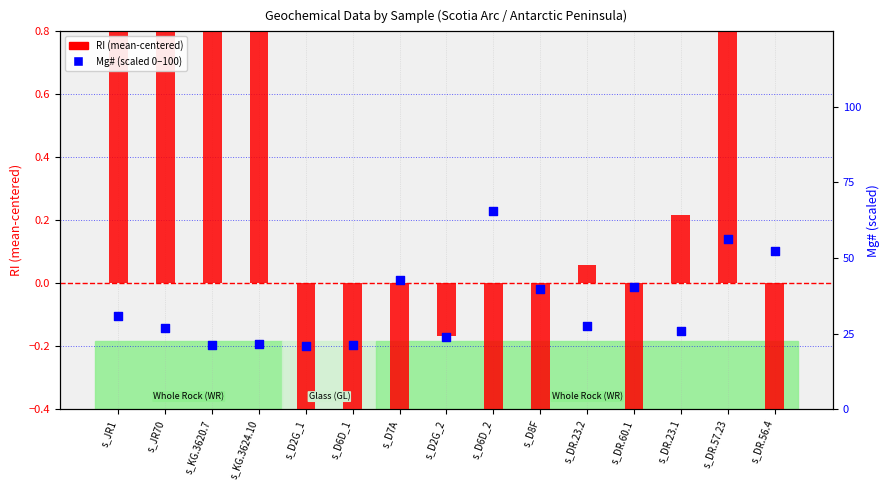

What are all the series names shown in the legend?

RI (mean-centered), Mg# (scaled 0-100)